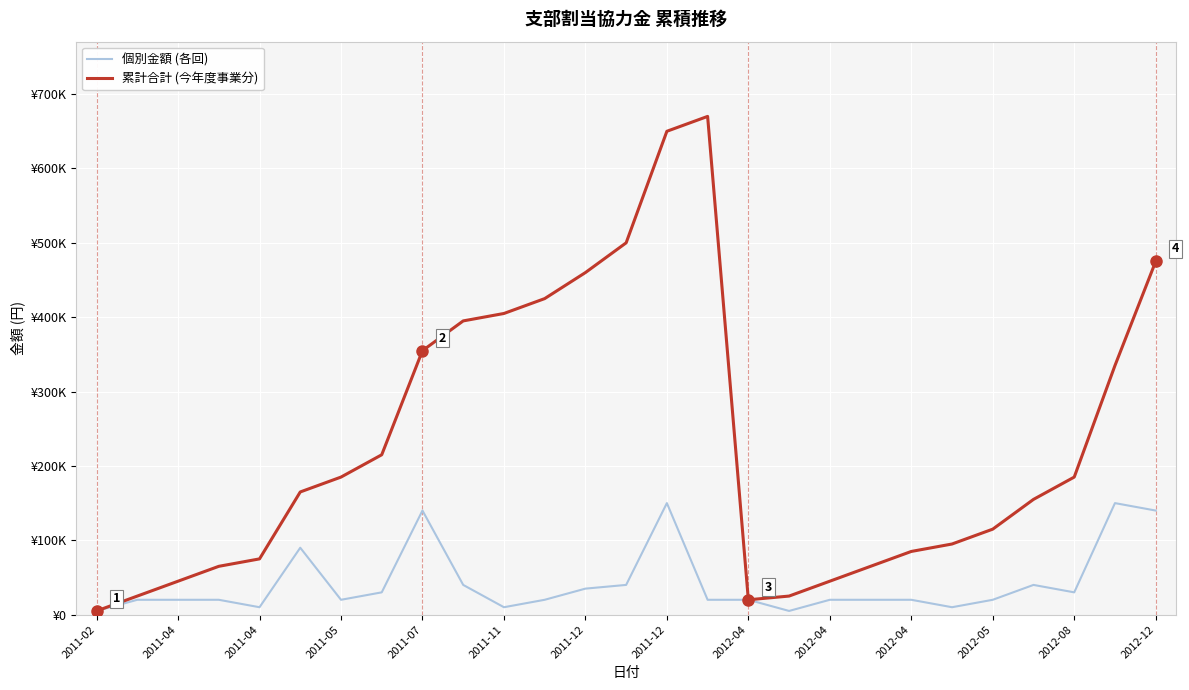

What are all the series names shown in the legend?

個別金額 (各回), 累計合計 (今年度事業分)